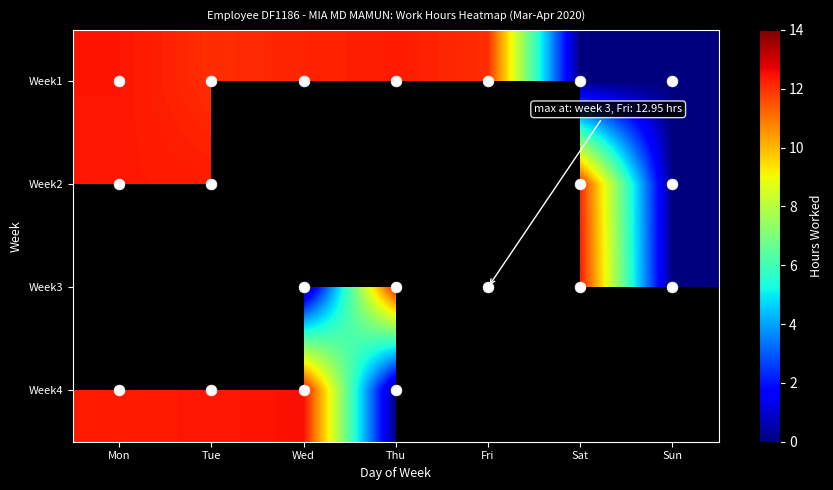

Which series changed the most between Tue and Thu?

Week4